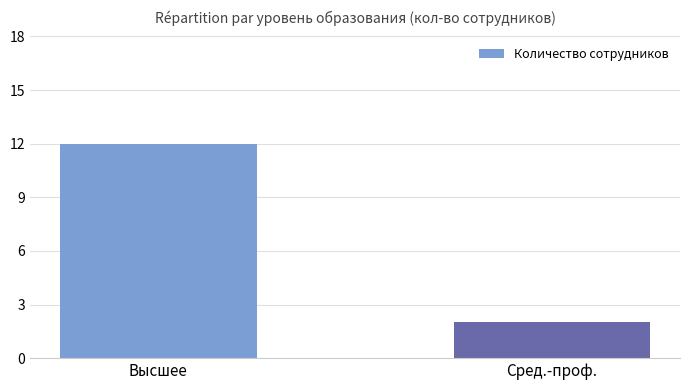

List the labels in order of value, largest first.

Высшее, Сред.-проф.